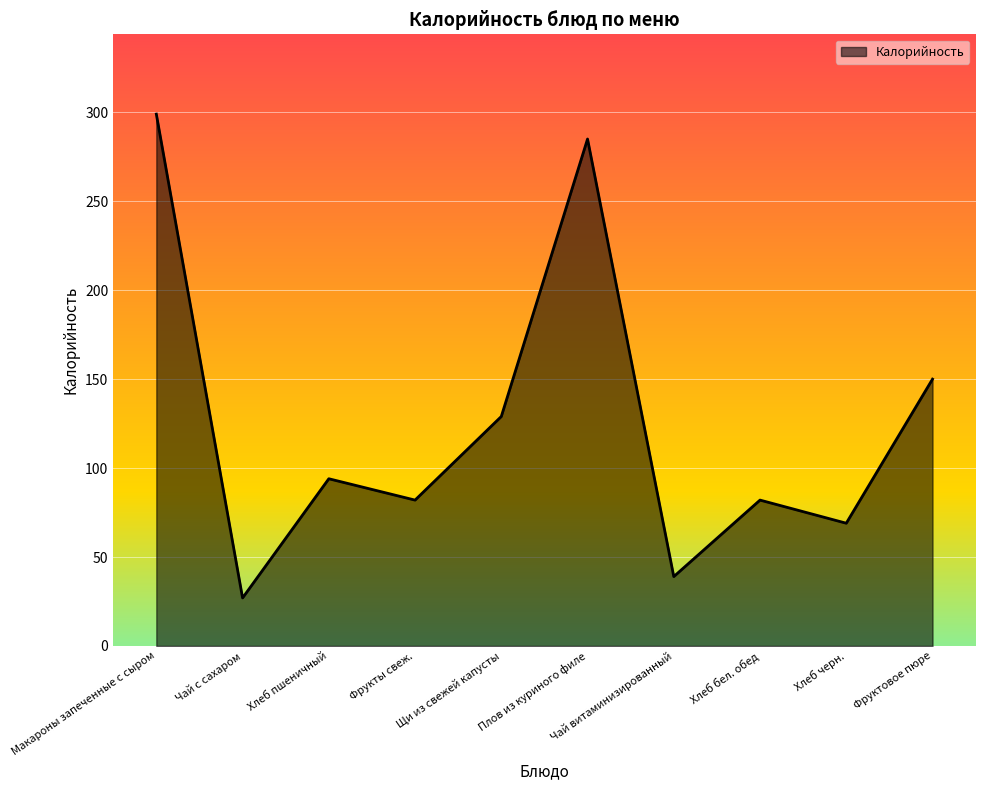

What is the average value?

126